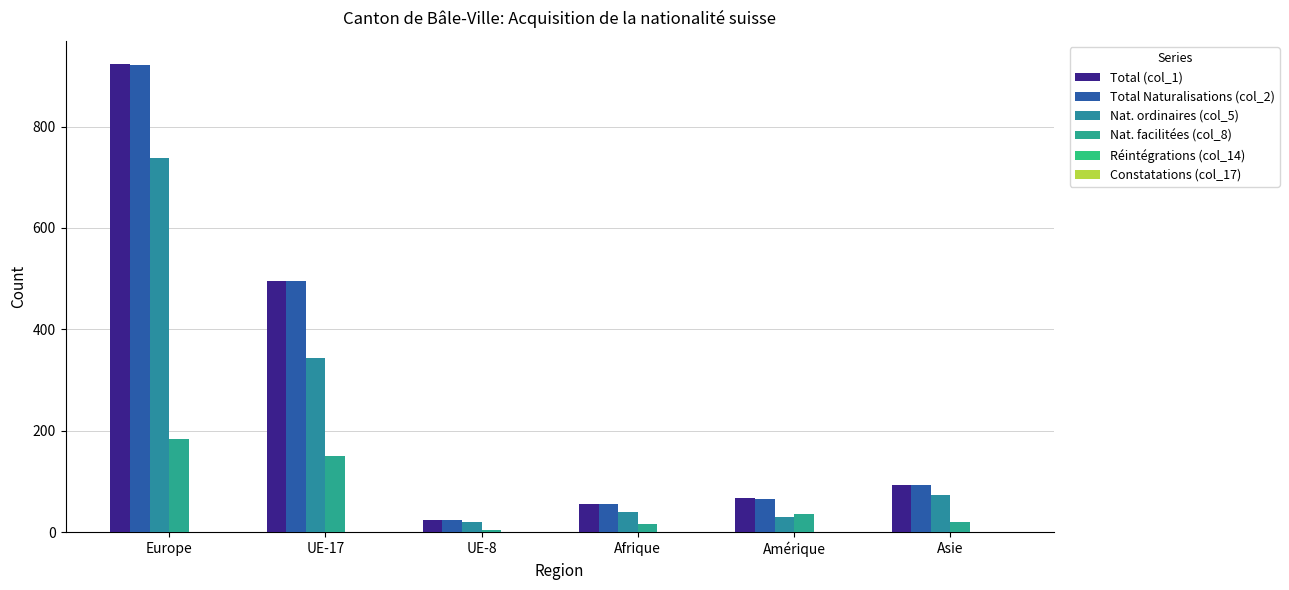

Are the bars horizontal?

No